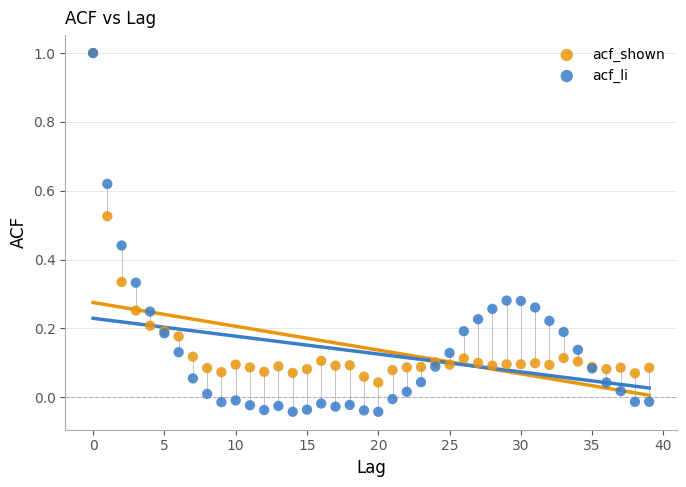

What are all the series names shown in the legend?

acf_shown, acf_li